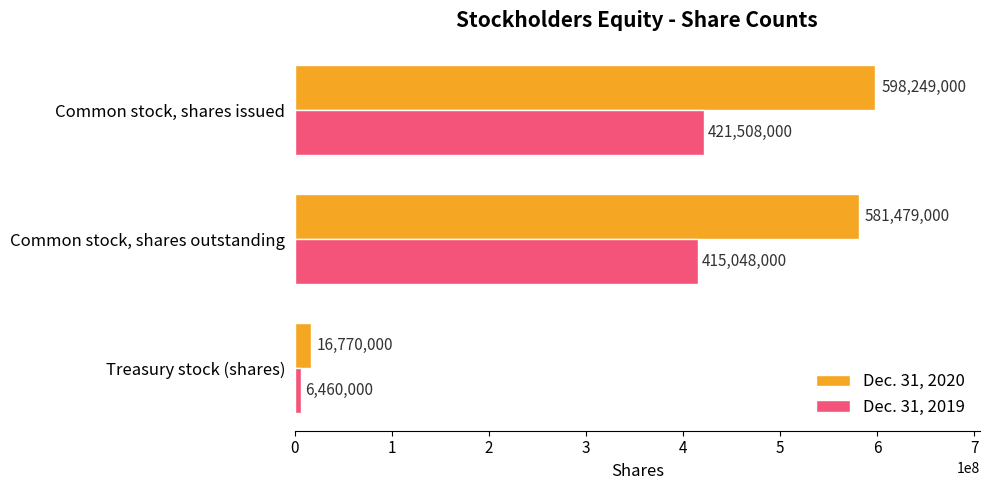

What is the minimum value shown in the chart?

6460000